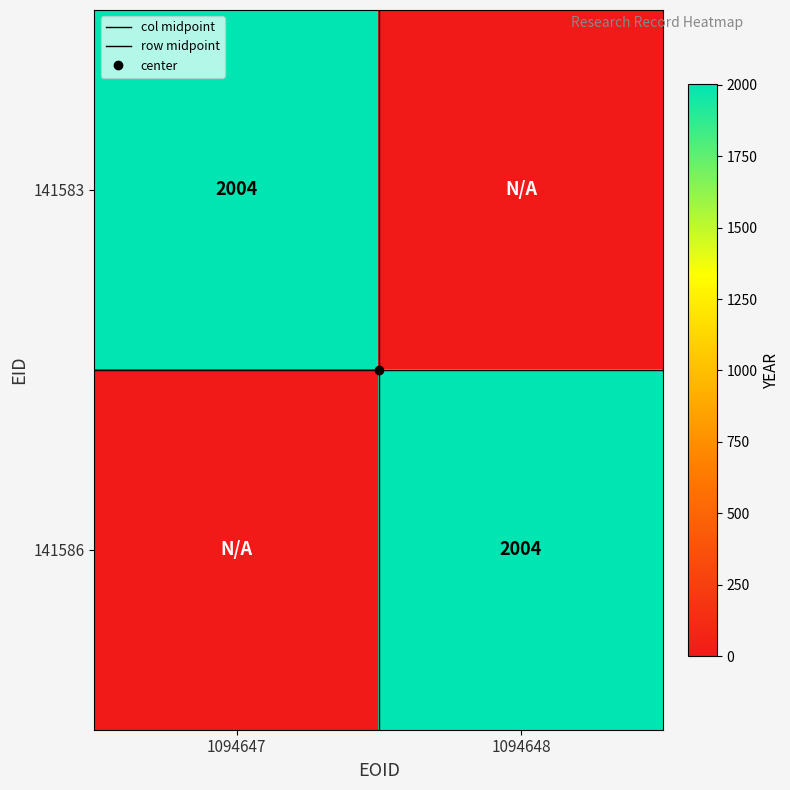

Is it true that 141583 equals 0.0 at 1094648?

True